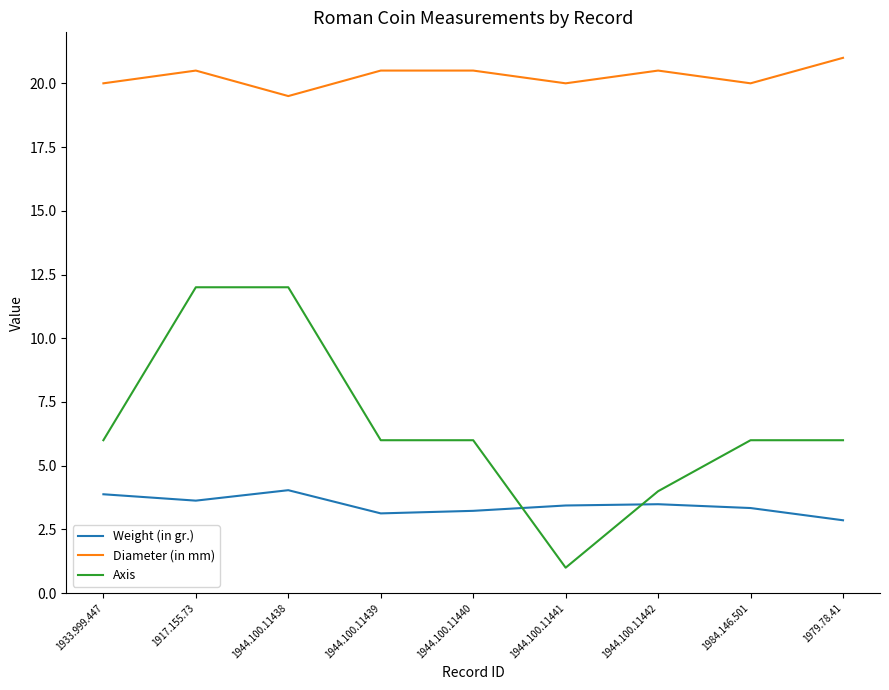

Rank the series by their maximum value, from highest to lowest.

Diameter (in mm), Axis, Weight (in gr.)